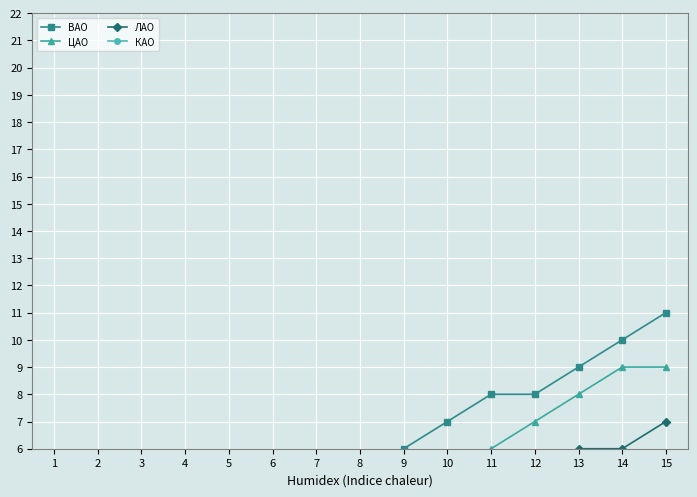

At 14, list the series in order from smallest to largest.

КАО, ЛАО, ЦАО, ВАО